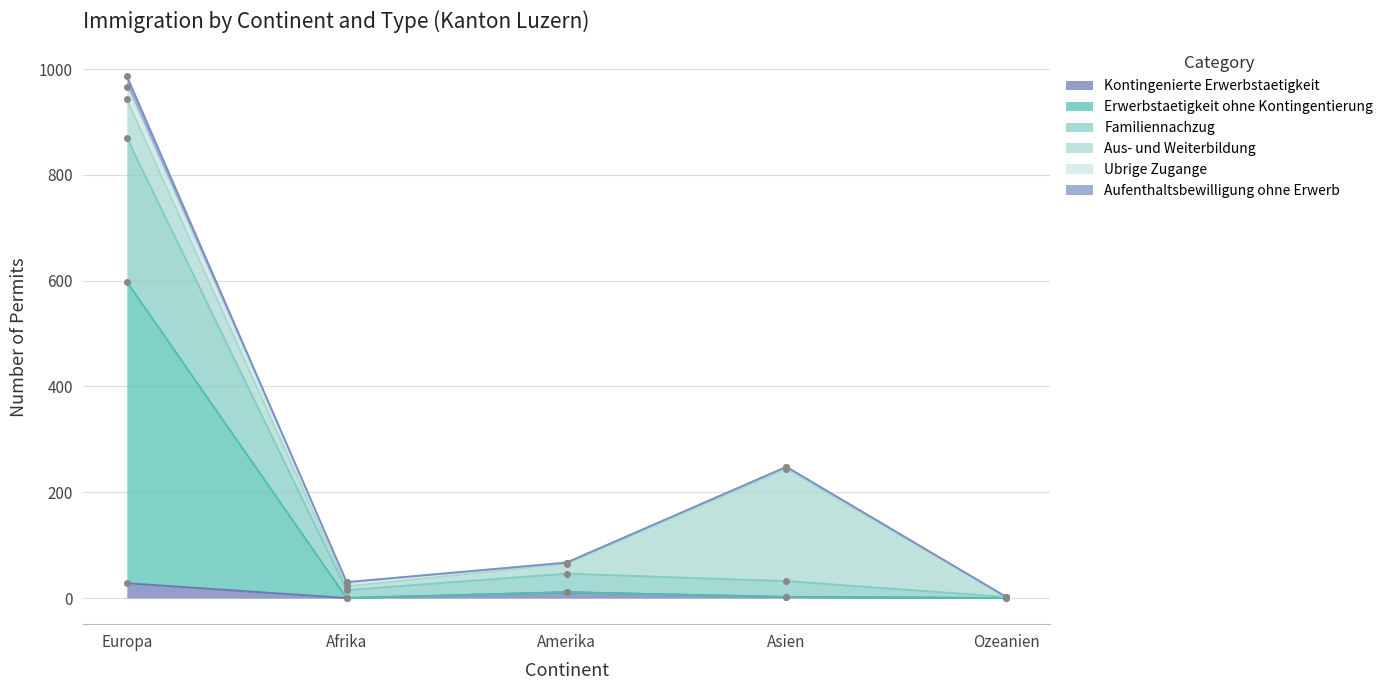

True or false: Erwerbstaetigkeit ohne Kontingentierung and Familiennachzug intersect in this chart.

False